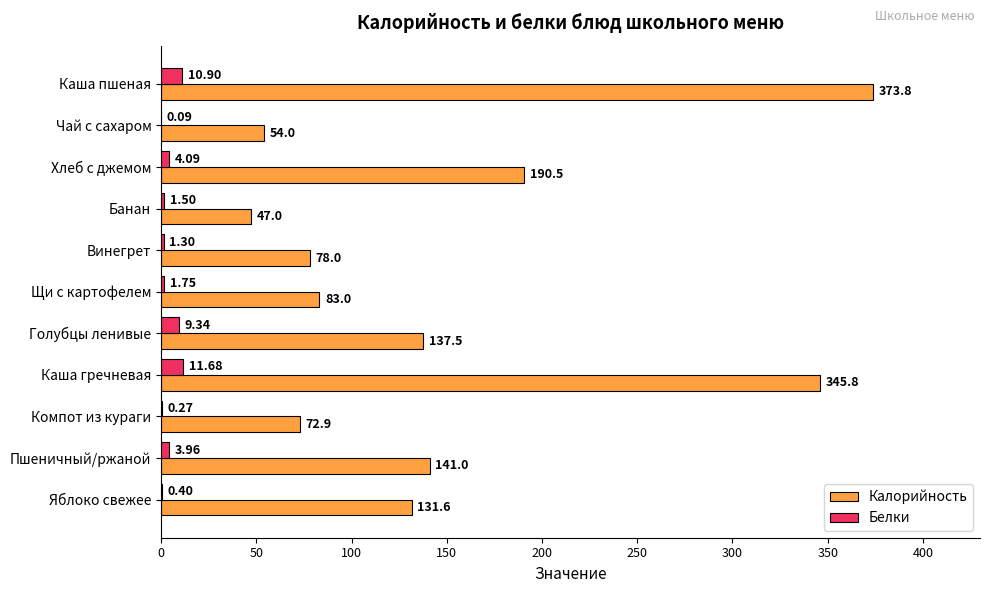

At which category does the chart reach its peak across all series?

Каша пшеная